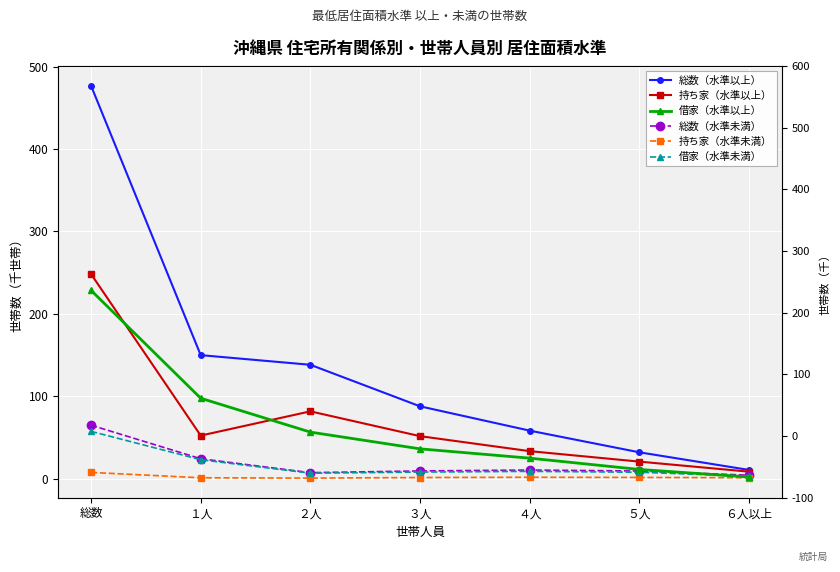

At which label does 総数（水準以上） first exceed 87?

総数